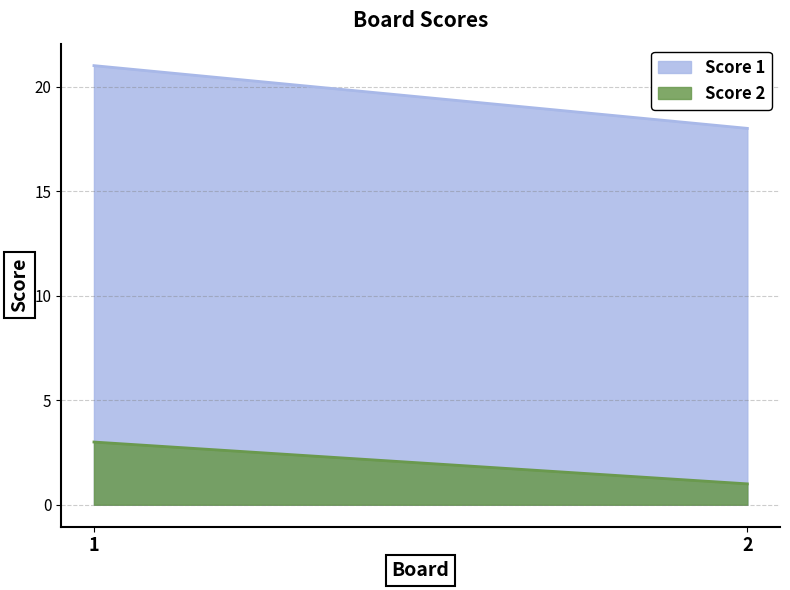

What are all the series names shown in the legend?

Score 1, Score 2